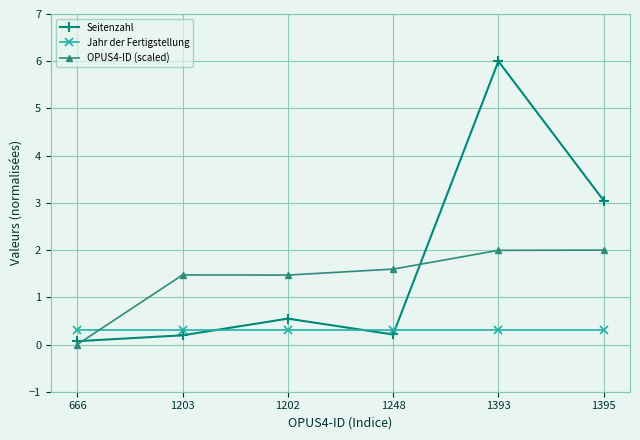

What is the label of the 4th point from the left?

1248